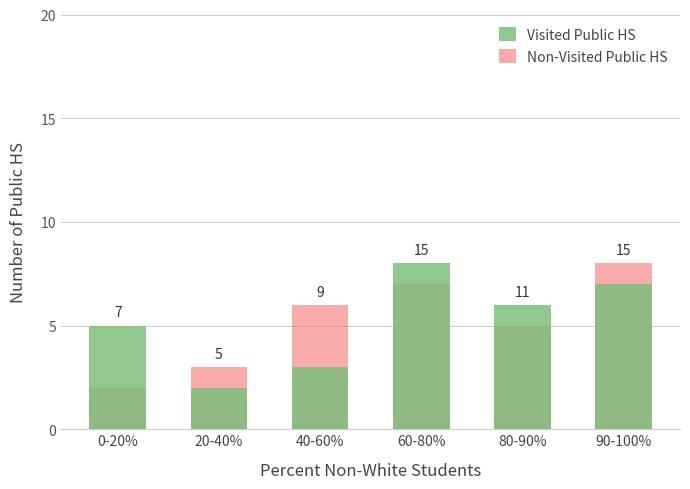

Which series has the largest total across all categories?

Visited Public HS